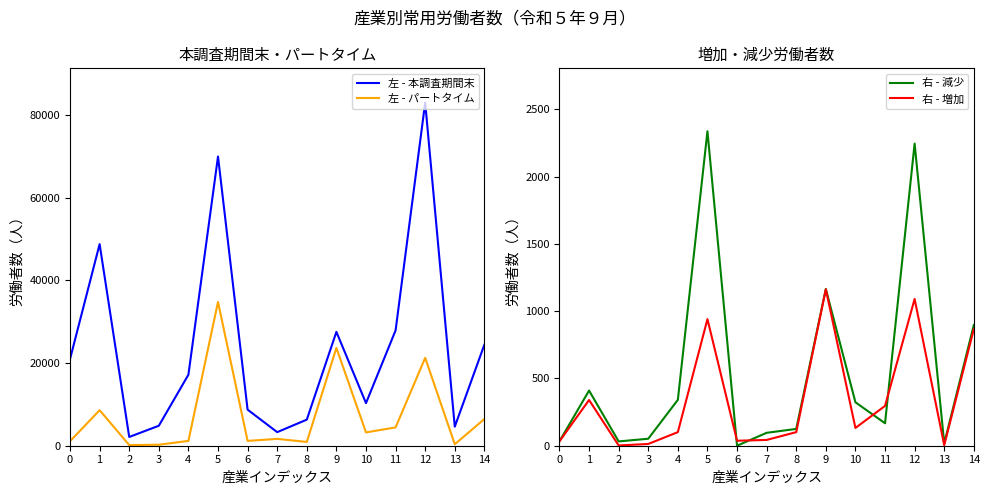

The value of 右 - 増加 at 4 is 101. True or false?

True